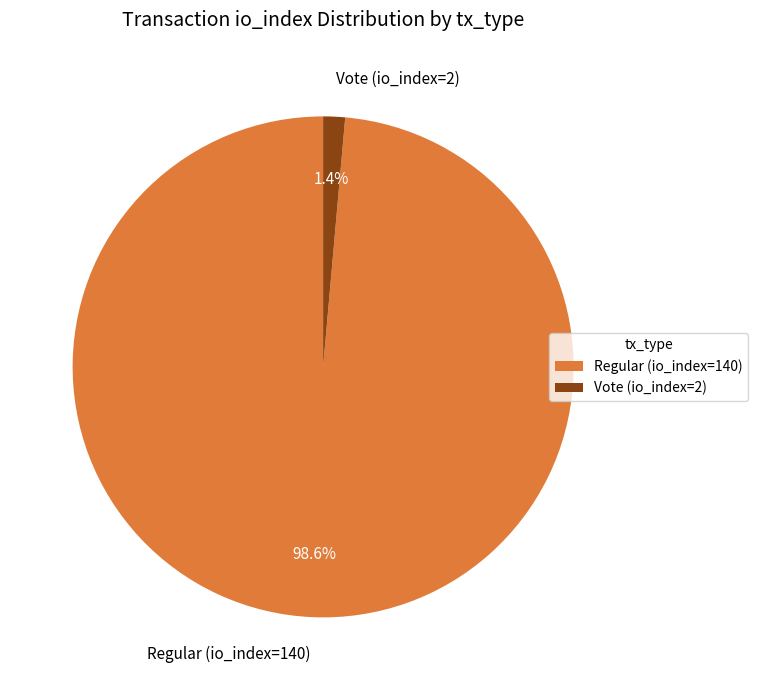

To the nearest percent, what is the combined percentage of Regular (io_index=140) and Vote (io_index=2)?

100%